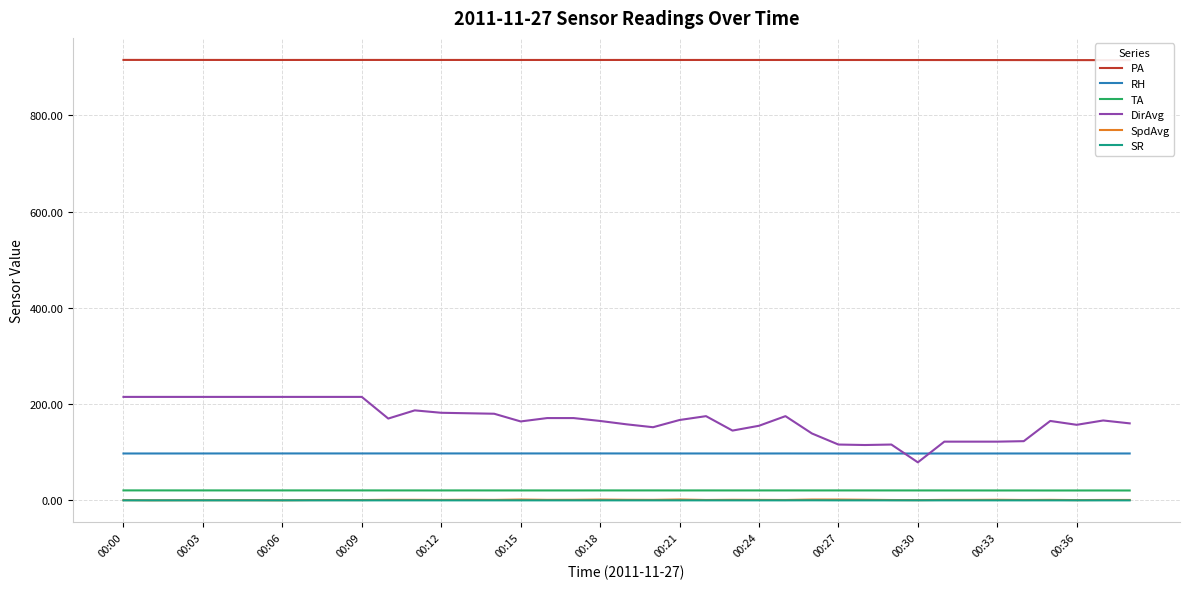

In SpdAvg, how many points are lower than both neighbors (excluding endpoints)?

12